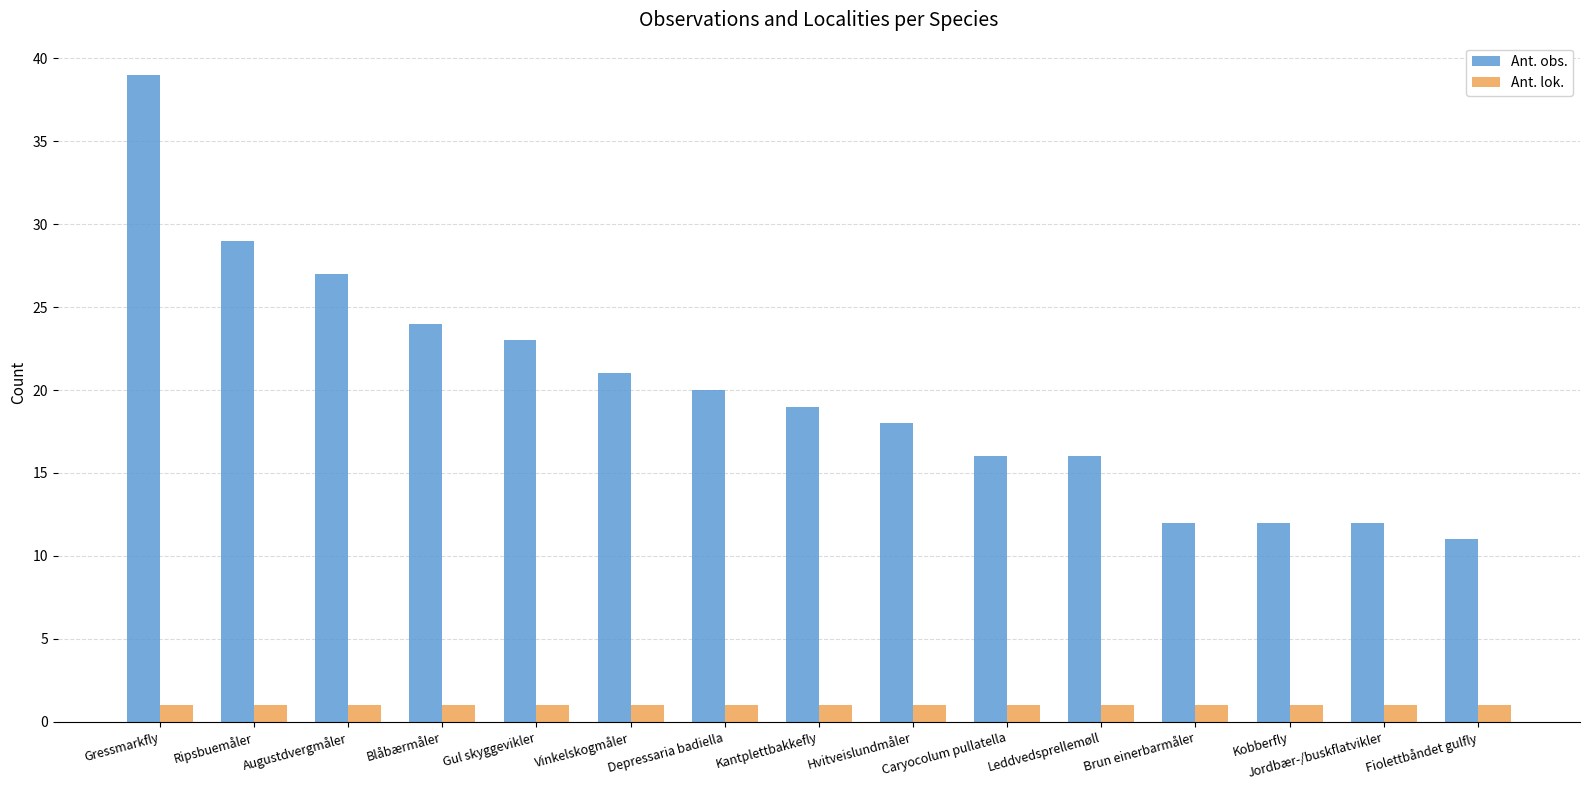

What are all the series names shown in the legend?

Ant. obs., Ant. lok.